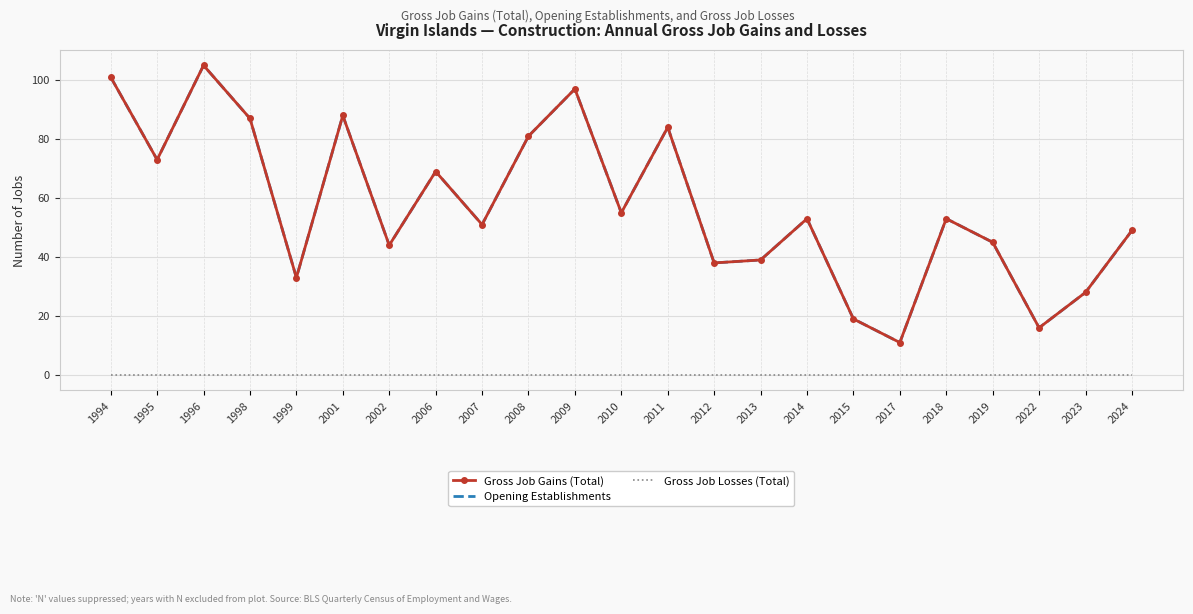

True or false: Opening Establishments has a value of 33 at 1999.

True